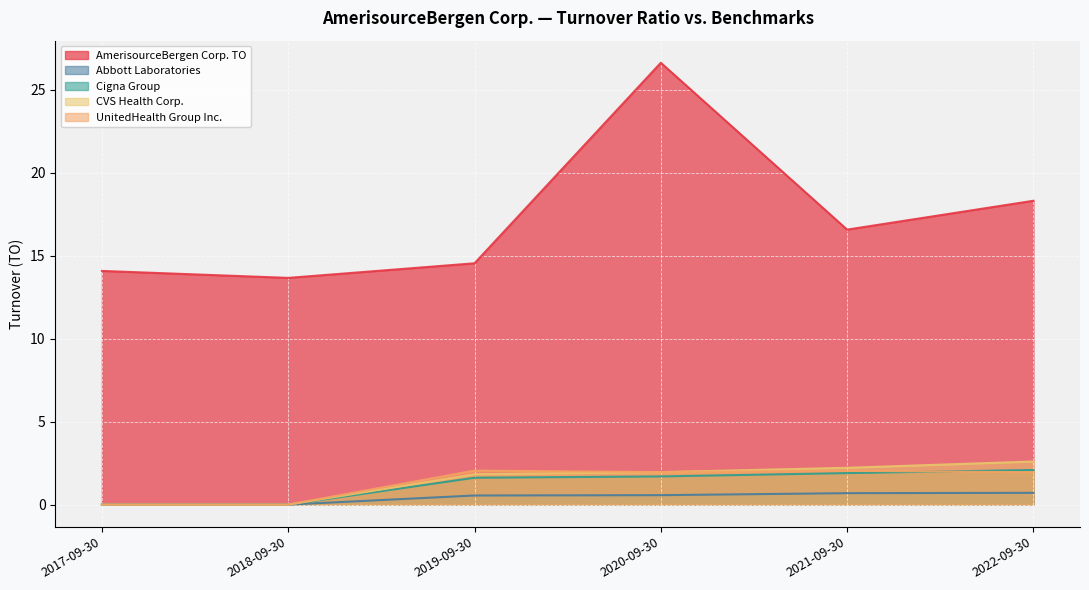

Count the number of categories in the chart.

6